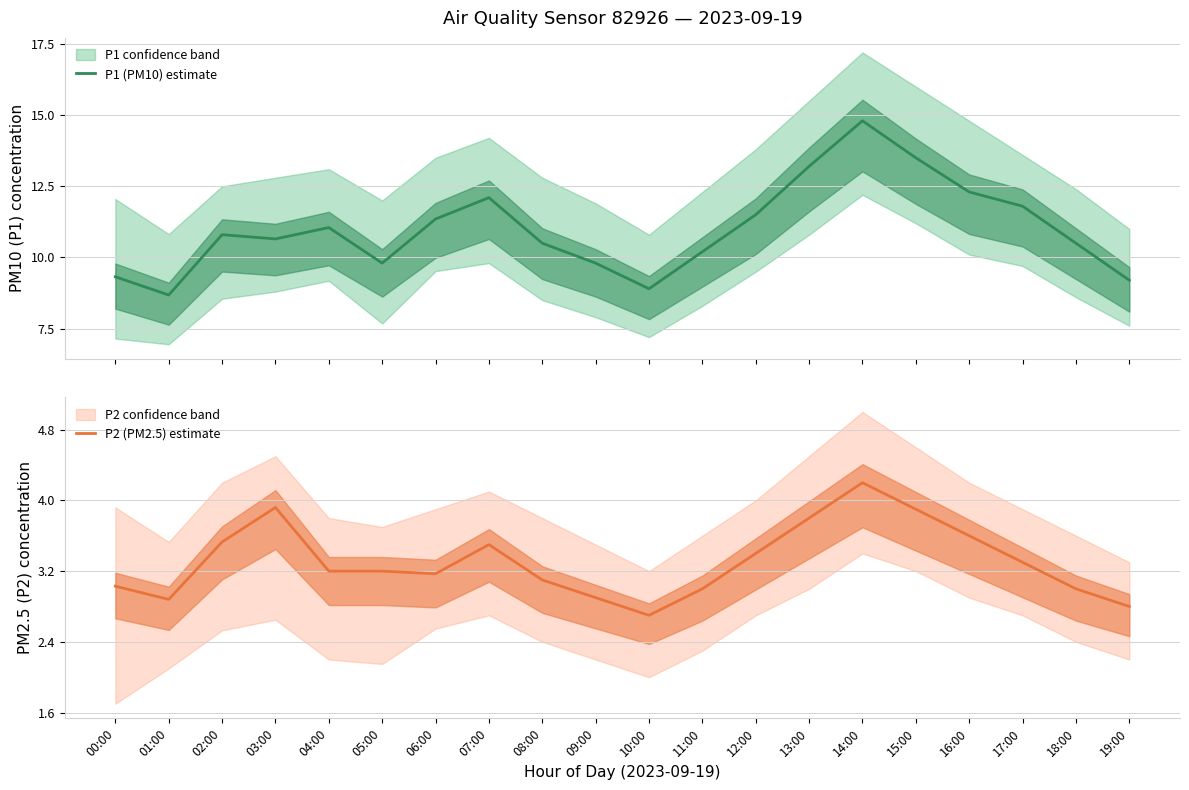

What are all the series names shown in the legend?

P1 (PM10) estimate, P2 (PM2.5) estimate